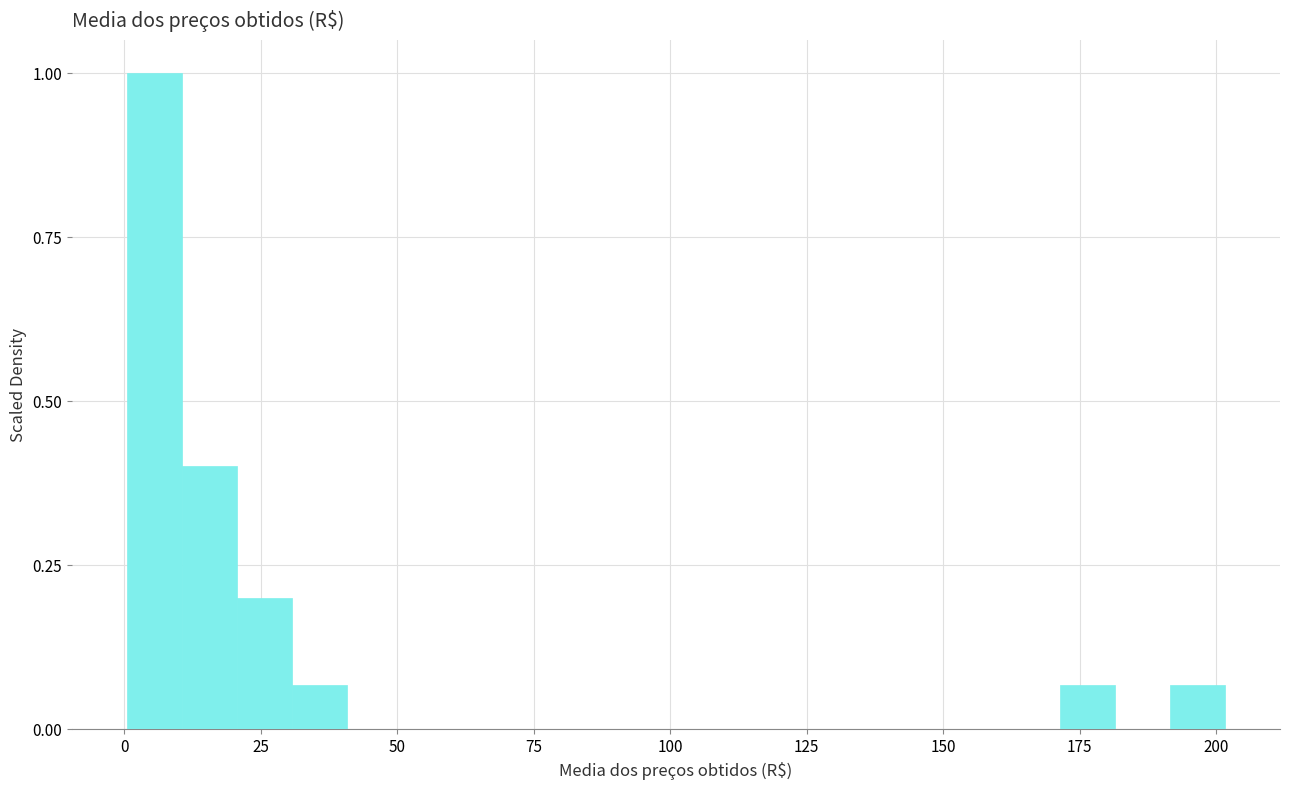

Read against the x-axis, roughly where is the centre of the tallest bar?

5